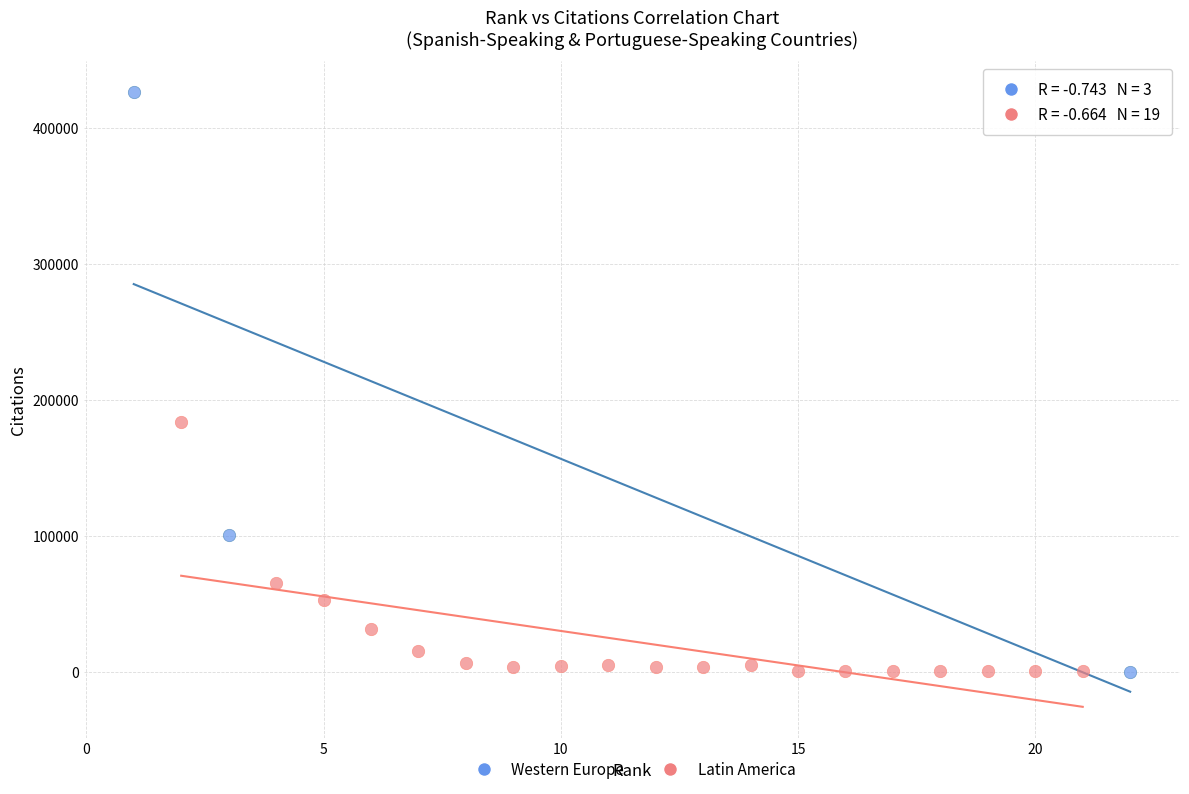

Which series has the largest Y range (max minus min)?

Western Europe